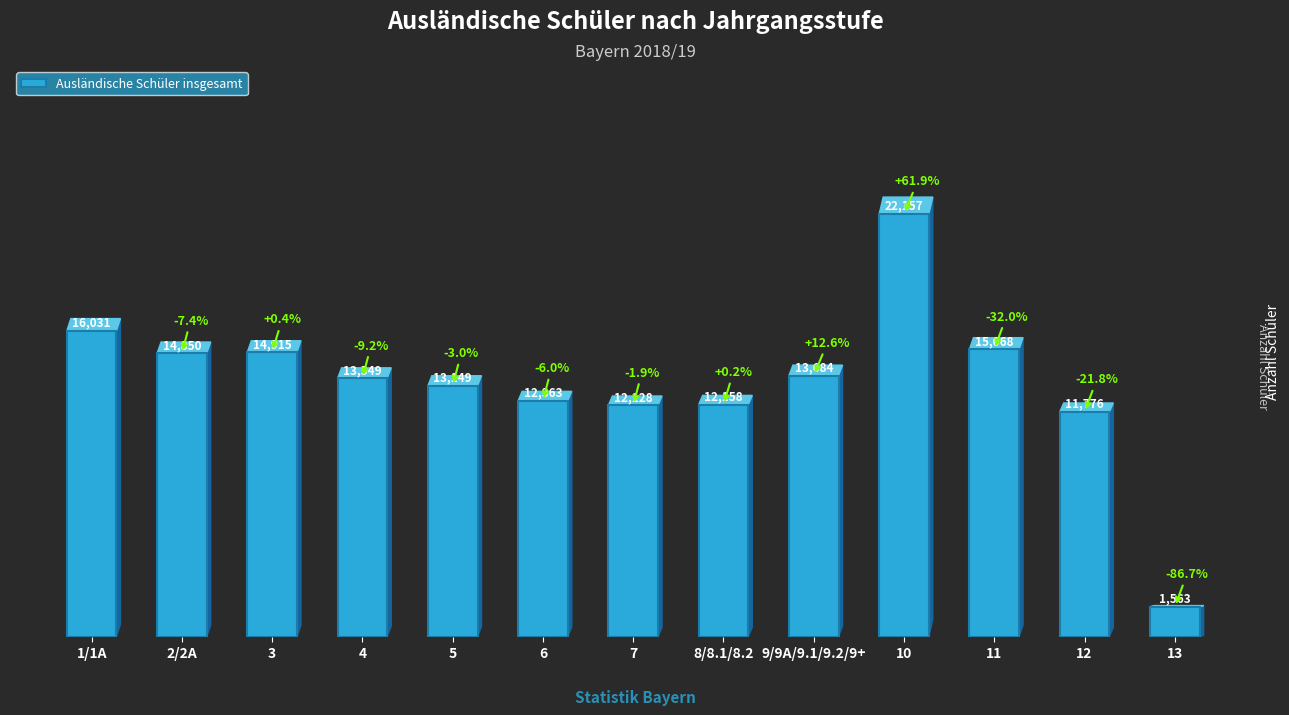

The value at 4 is 6812. True or false?

False